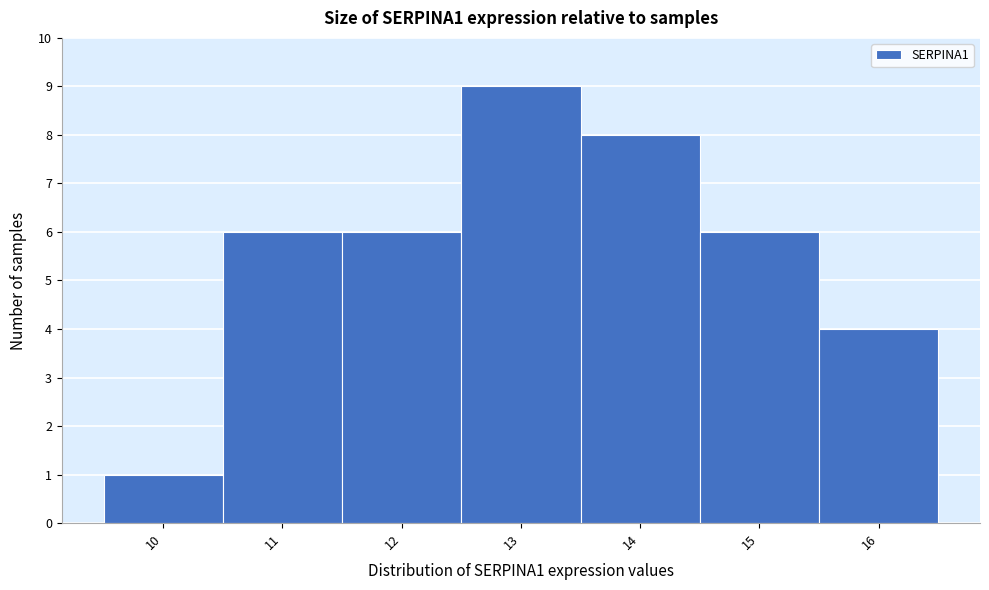

Reading left to right, extract all data points from this chart.

10=1	11=6	12=6	13=9	14=8	15=6	16=4